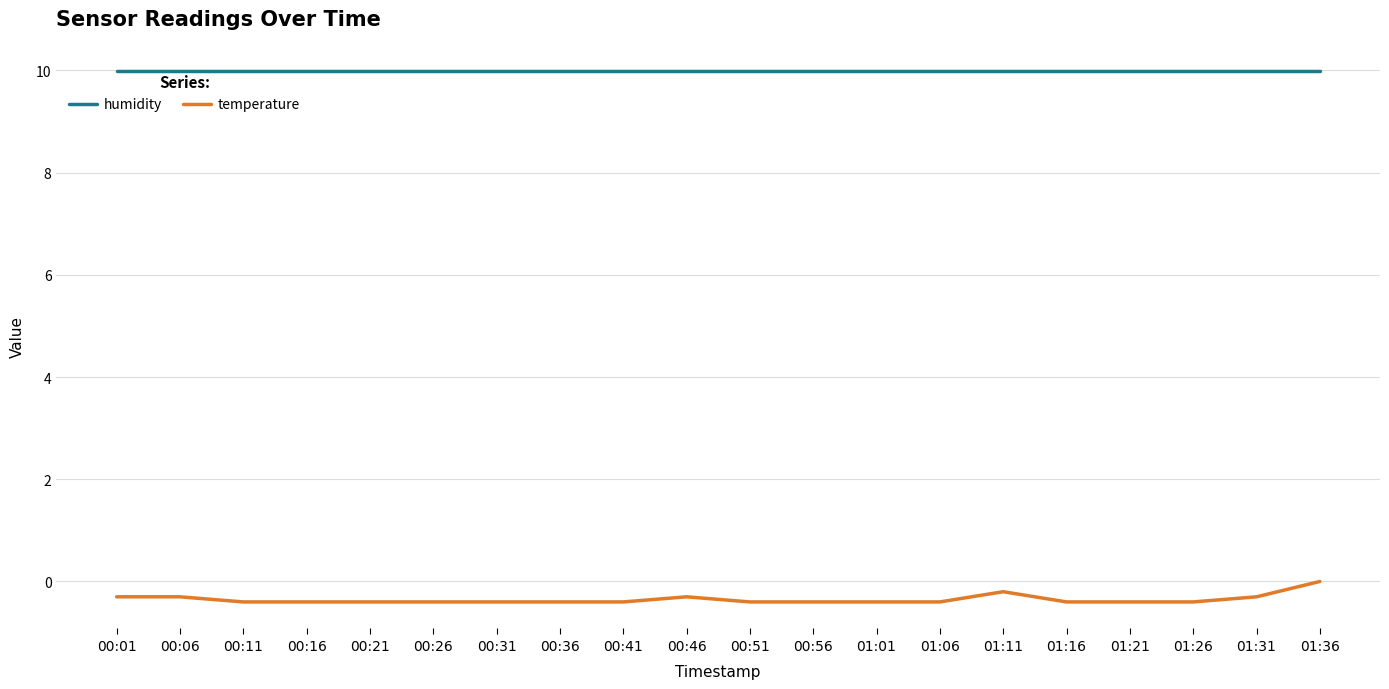

List the series in order of their peak value, lowest first.

temperature, humidity